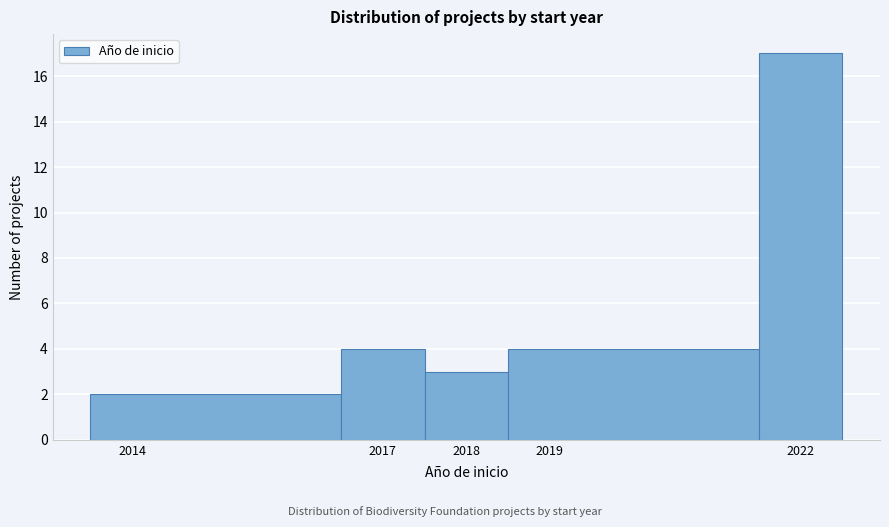

Reading left to right, transcribe this chart: for each bar, give the range it covers on the x-axis and its height. The values are not printed on the chart, so give them approximately, as read against the axis.

2013.5 to 2016.5: 2
2016.5 to 2017.5: 4
2017.5 to 2018.5: 3
2018.5 to 2021.5: 4
2021.5 to 2022.5: 17